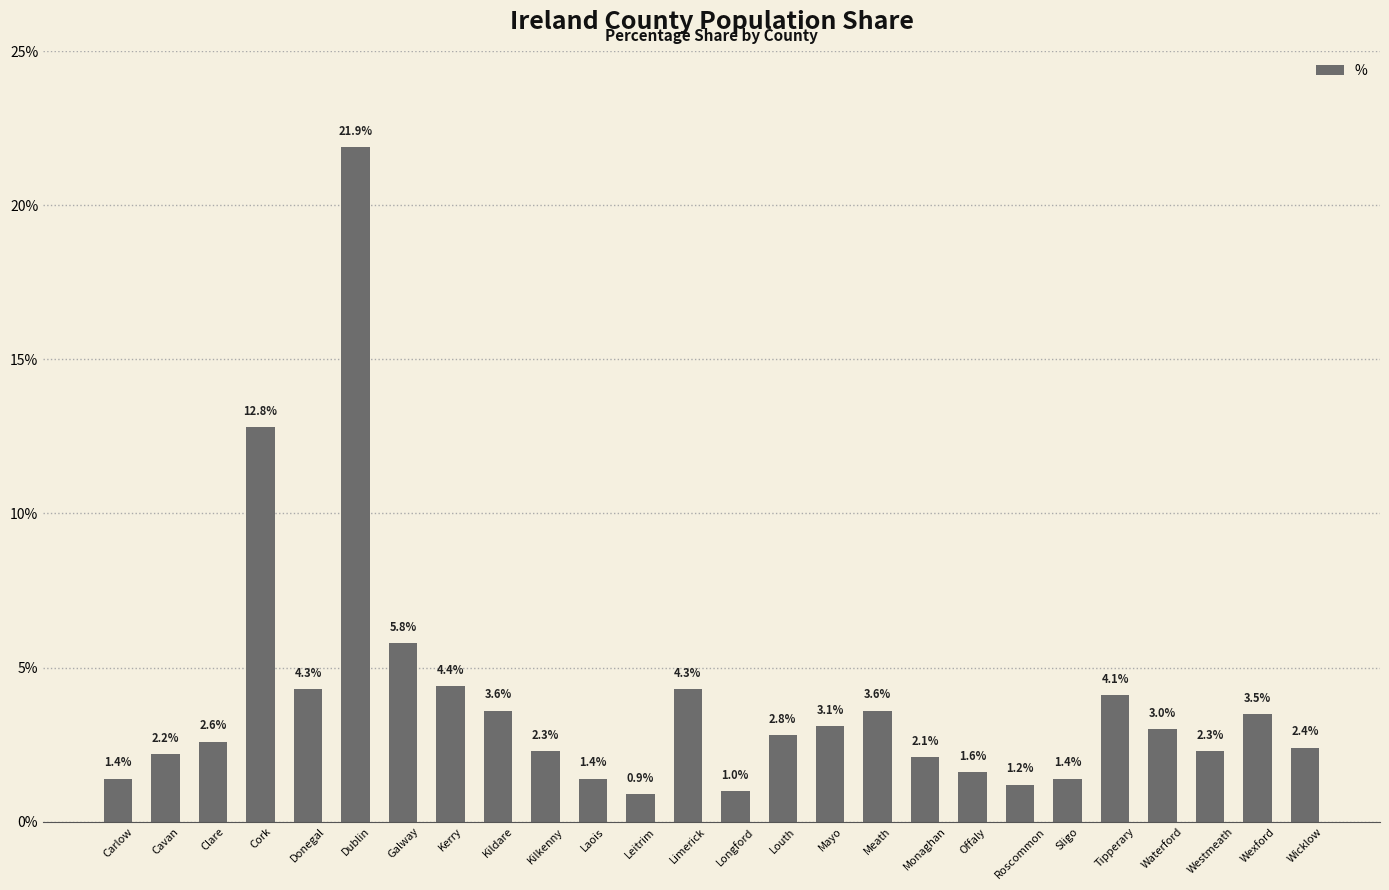

How many data points are above 2?

19